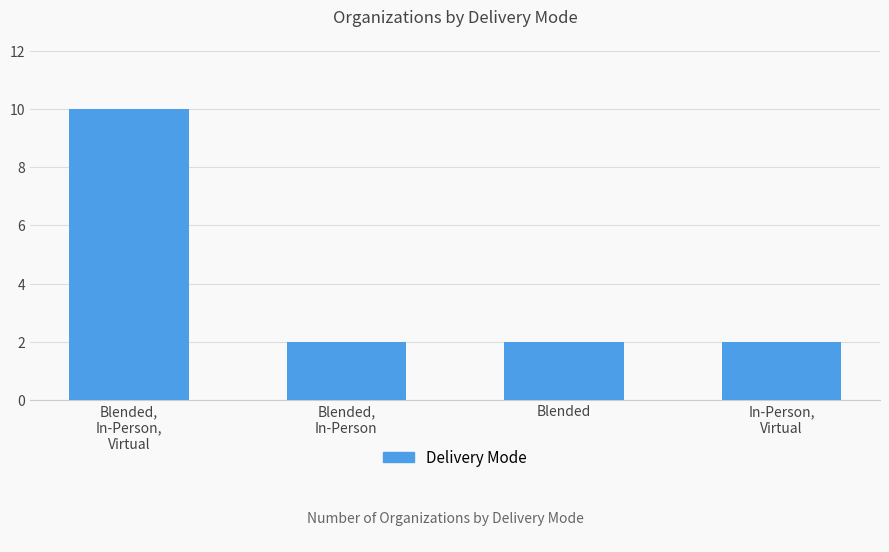

Between Blended,
In-Person,
Virtual and In-Person,
Virtual, which is larger?

Blended,
In-Person,
Virtual